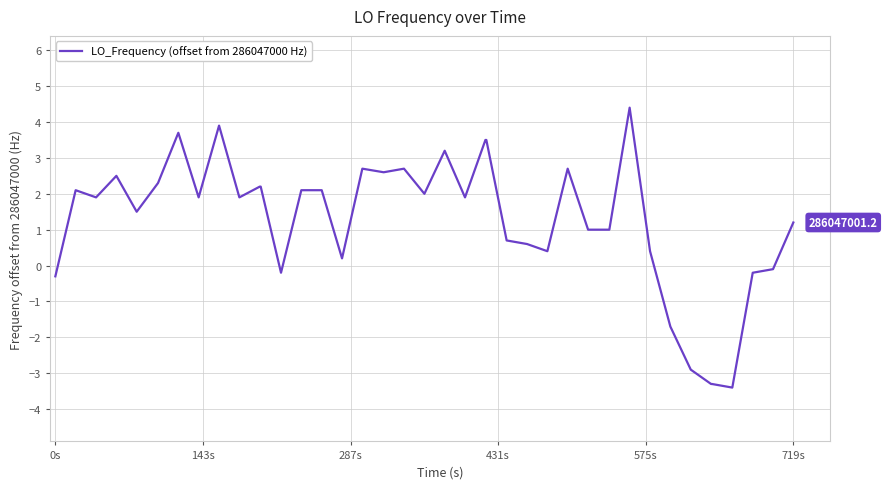

What is the difference between the maximum and minimum values?

7.8